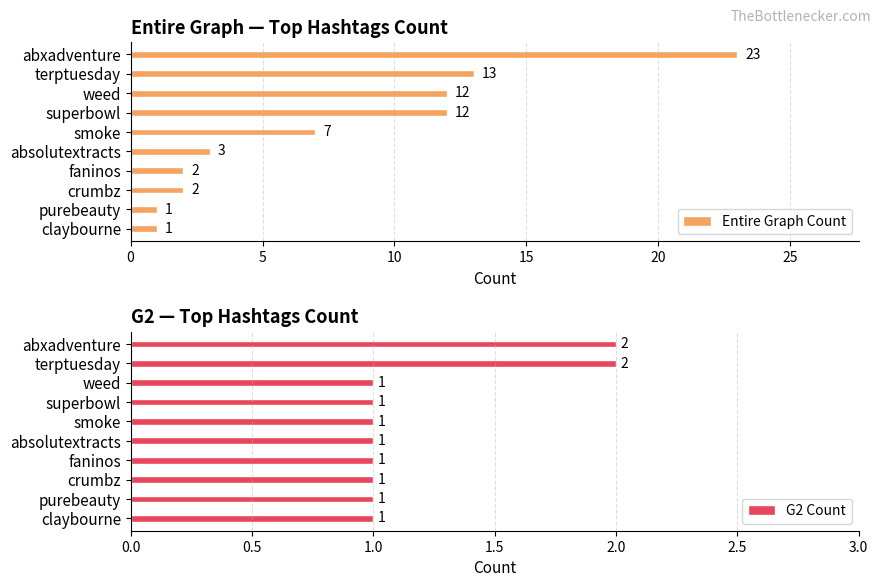

What is the difference between the Entire Graph Count values at crumbz and abxadventure?

21